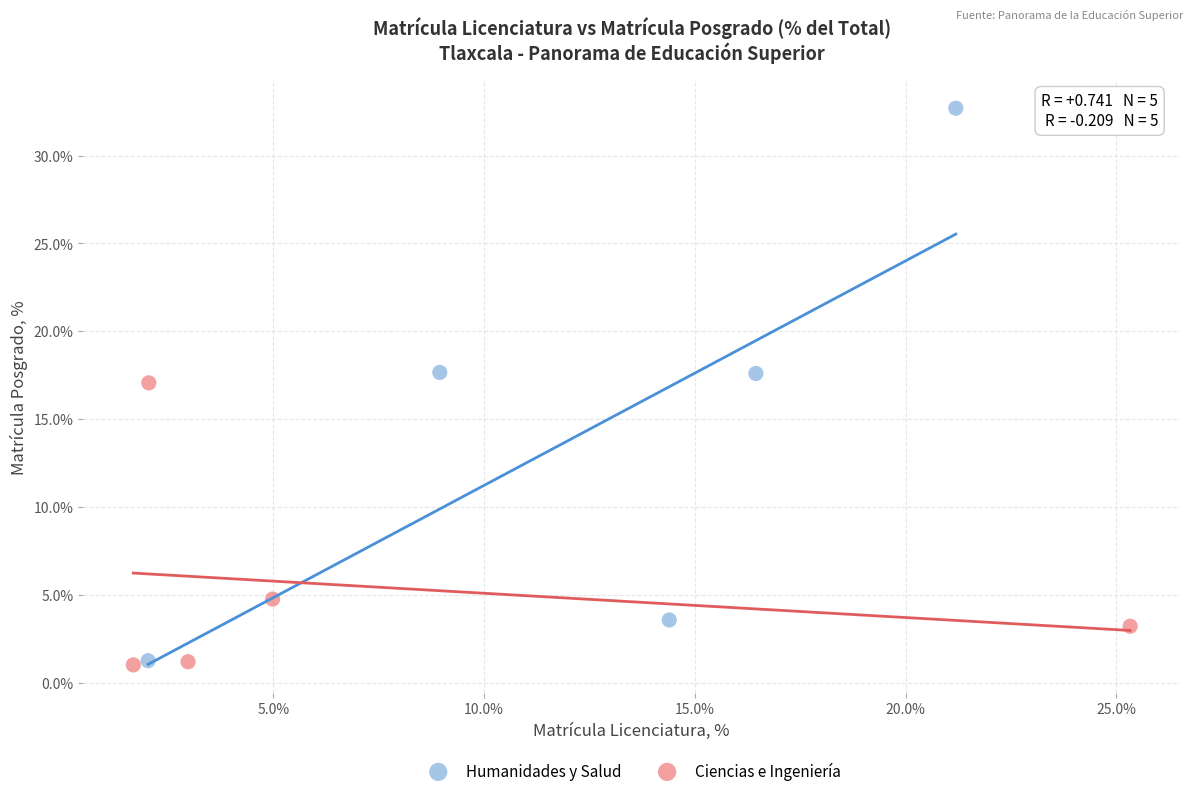

What are all the series names shown in the legend?

Humanidades y Salud, Ciencias e Ingeniería